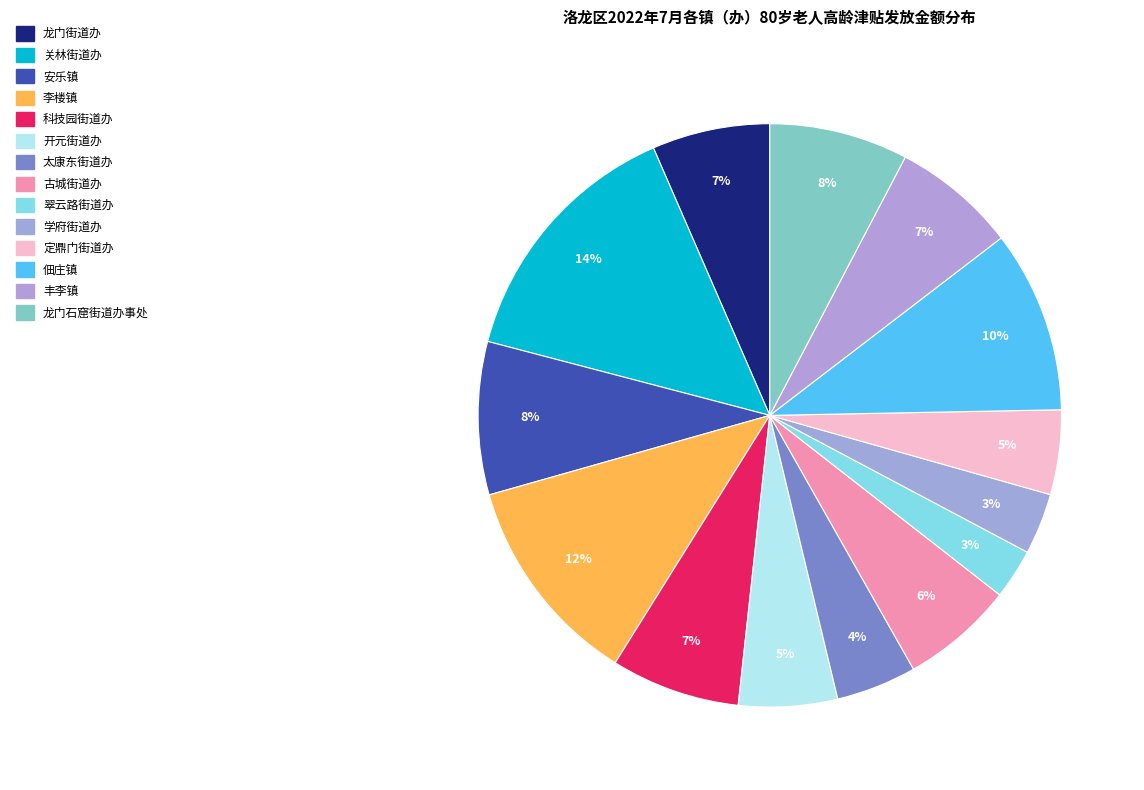

True or false: 开元街道办 accounts for 18% of the total.

False